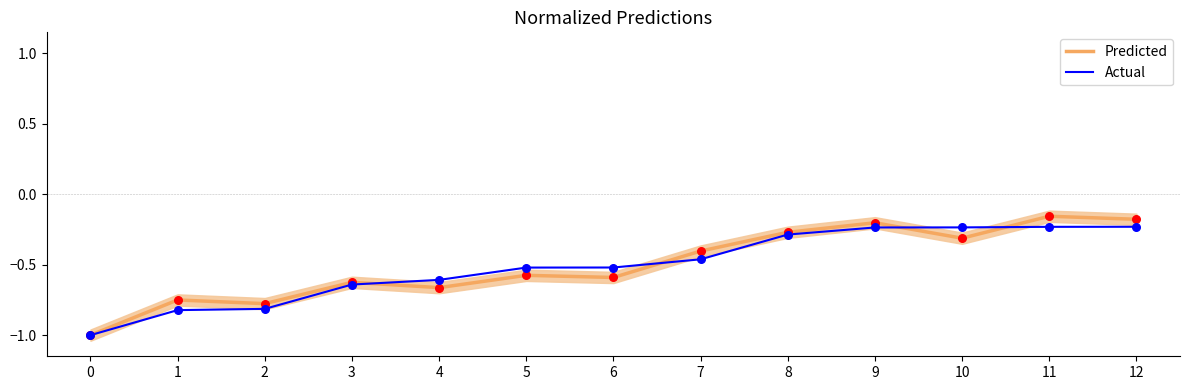

Which series reaches the minimum Y coordinate?

Predicted